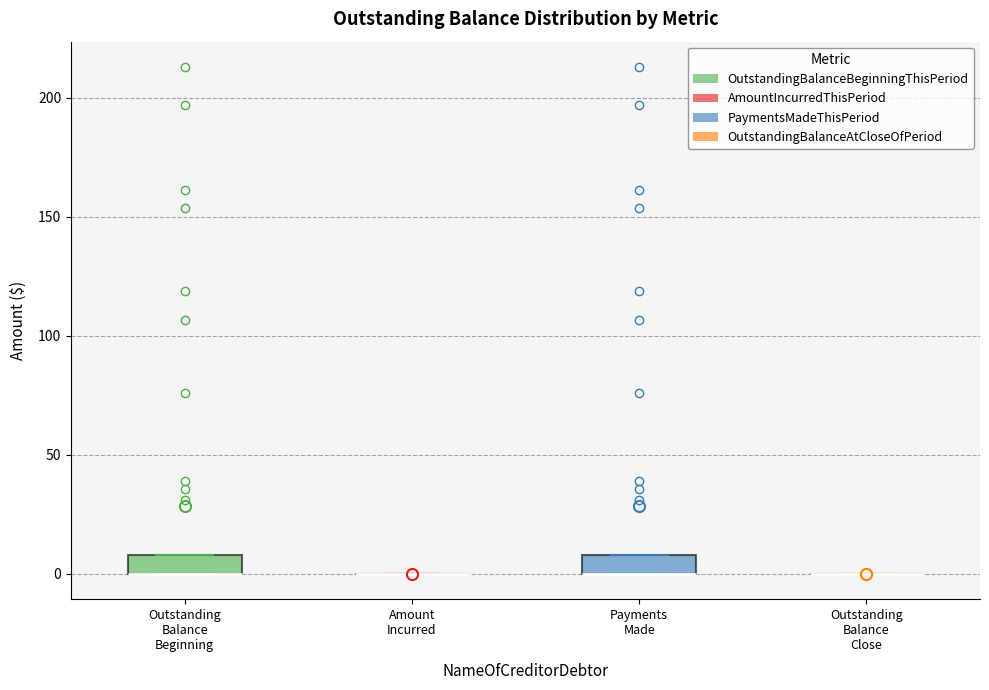

Reading left to right, transcribe this box plot: for each box, give where its median line is, the range the box spans, and where its two whiskers end, as read against the y-axis. The values are not printed on the chart, so give them approximately, as read against the axis.

Outstanding Balance Beginning: median 0 (drawn on the box's lower edge), box 0 to 10, whiskers 0 to 10
Amount Incurred: box collapsed to a line at 0, whiskers 0 to 0
Payments Made: median 0 (drawn on the box's lower edge), box 0 to 10, whiskers 0 to 10
Outstanding Balance Close: box collapsed to a line at 0, whiskers 0 to 0